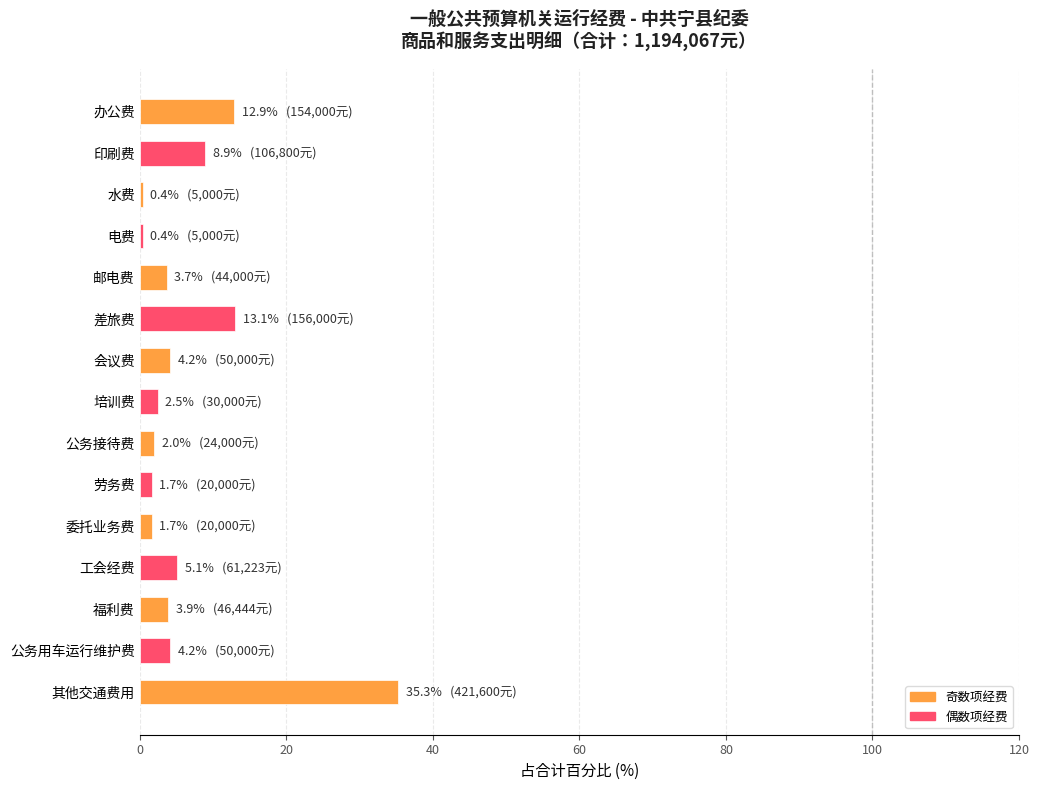

What is the change in value from 办公费 to 培训费?

-10.4